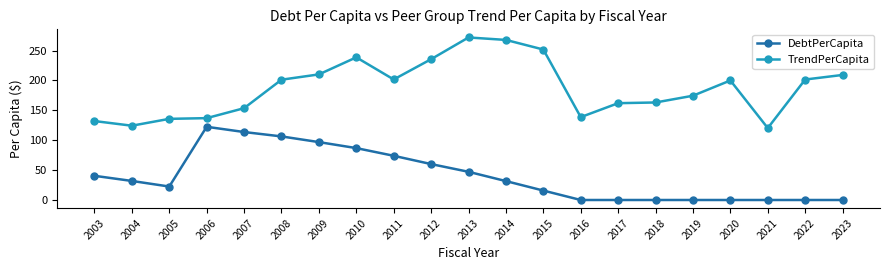

Is the value of DebtPerCapita at 2023 greater than the value of TrendPerCapita at 2003?

No